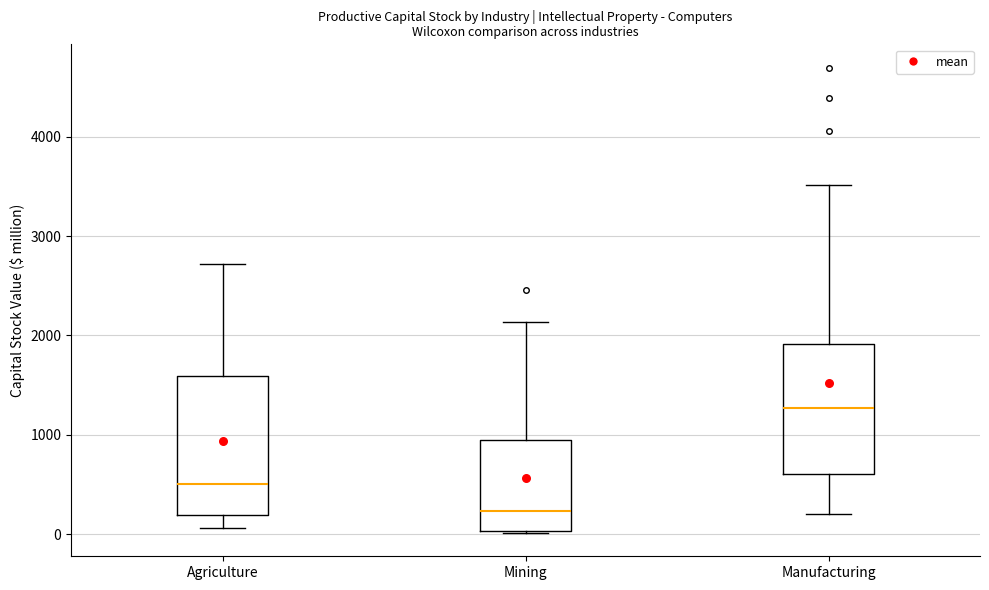

Which box's median line is the lowest?

Mining